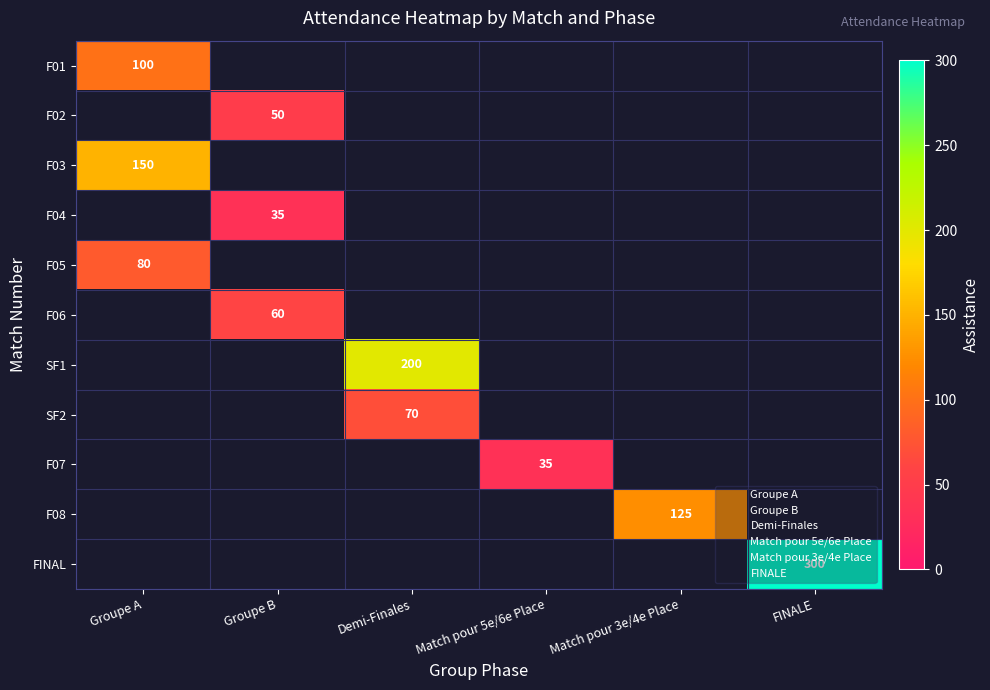

The F08 series shows 26 at Match pour 3e/4e Place. True or false?

False